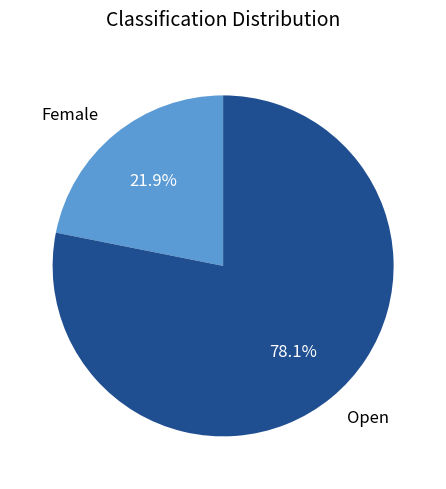

Rank the categories by value from lowest to highest.

Female, Open